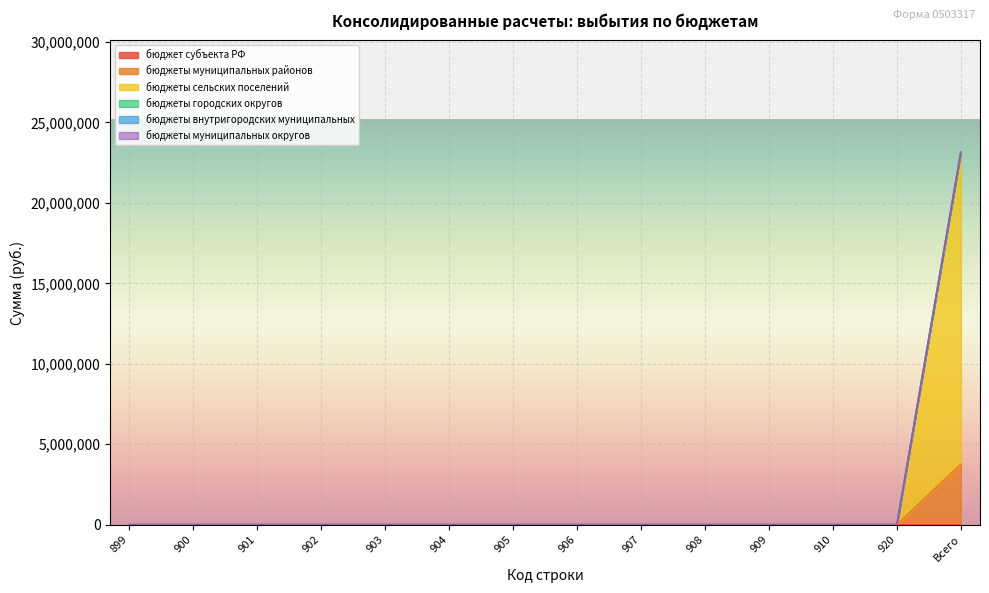

How many series are shown in this chart?

6